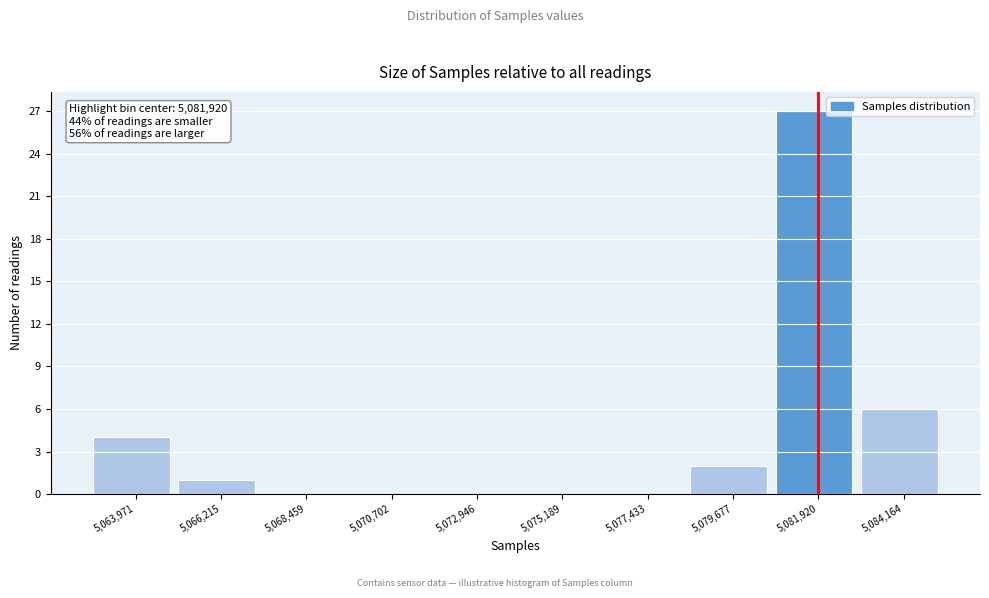

Which range on the x-axis has the tallest bar?

5081000 to 5083000